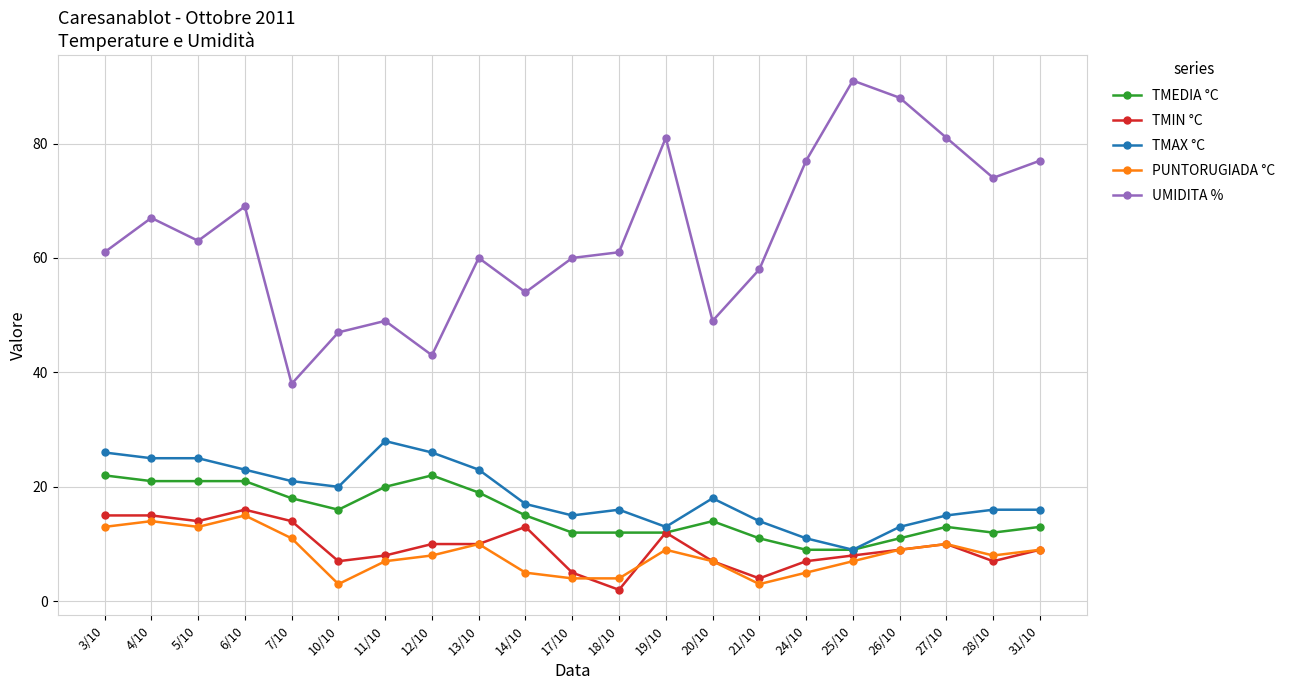

True or false: UMIDITA % and PUNTORUGIADA °C cross at least once.

False